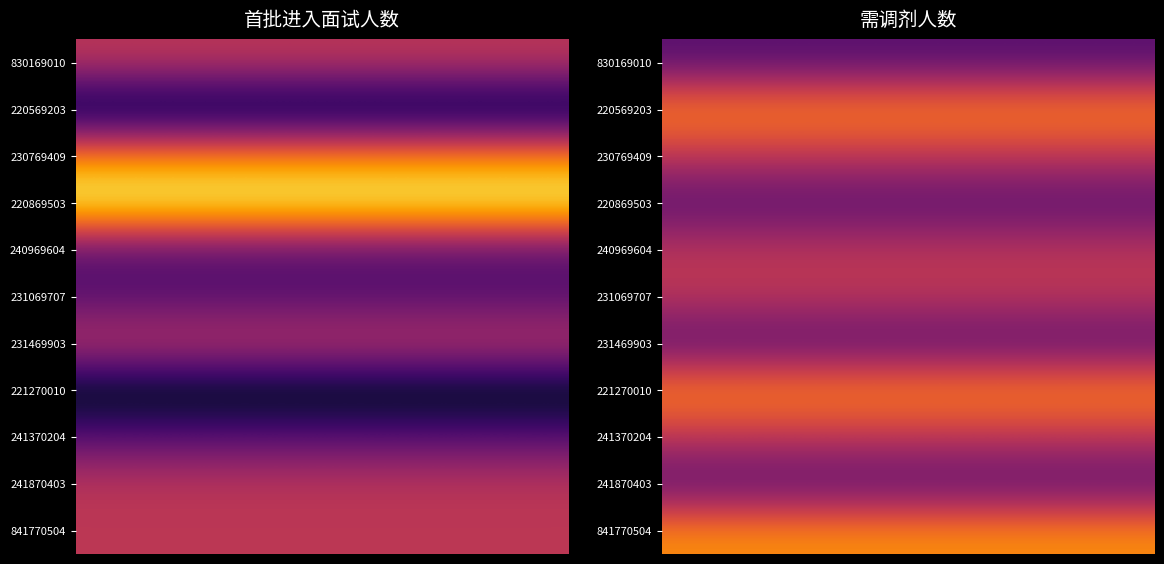

At which label does 841770504 reach its peak?

需调剂人数